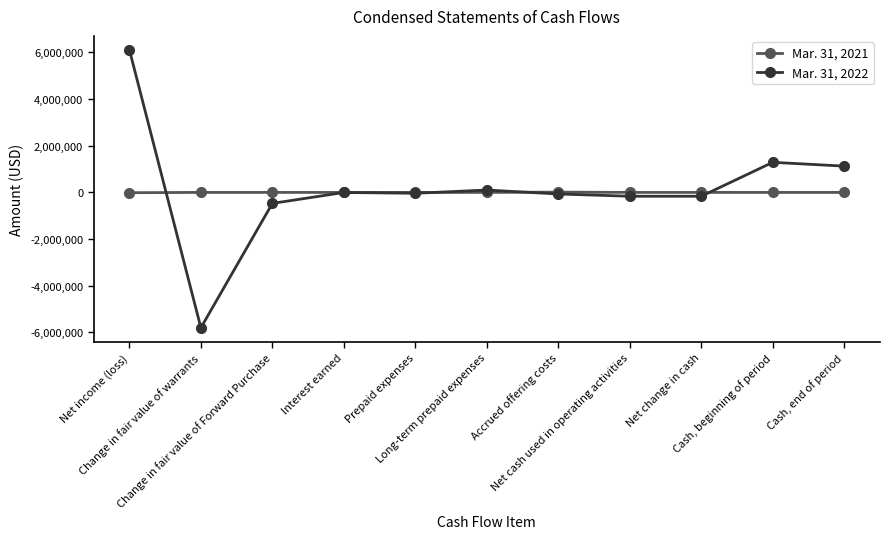

True or false: Mar. 31, 2022 has more than 1 interior local peaks.

True